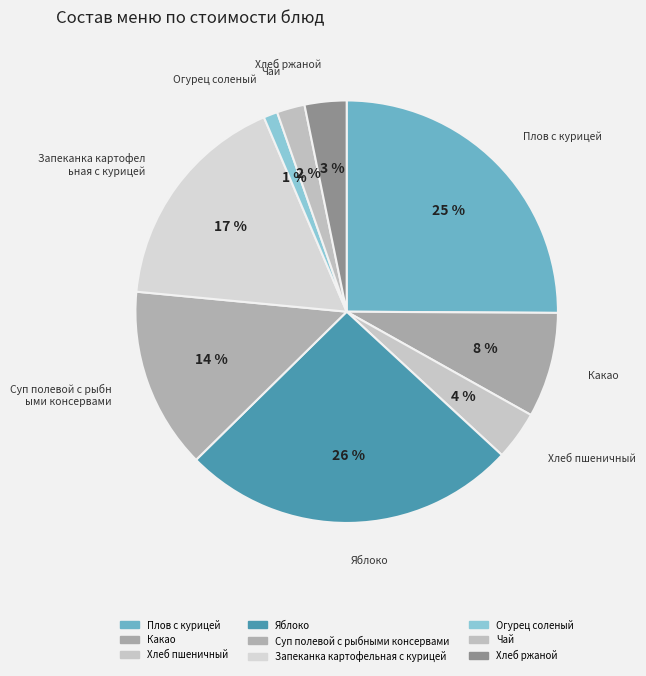

Is it true that Яблоко is 40% of the pie?

False